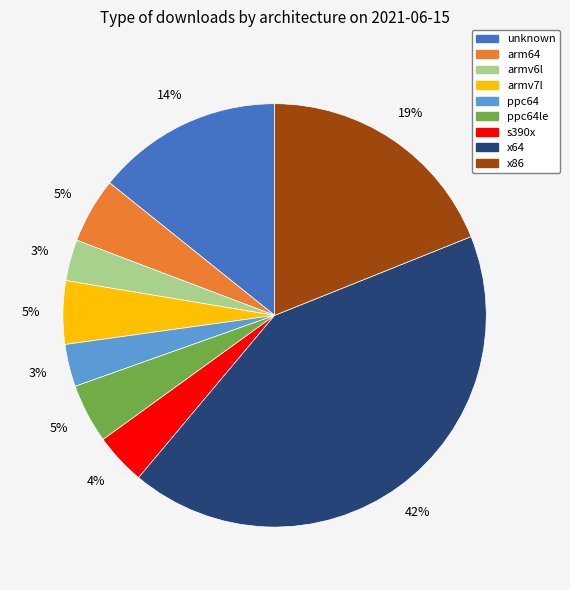

Does any single category account for the majority?

No